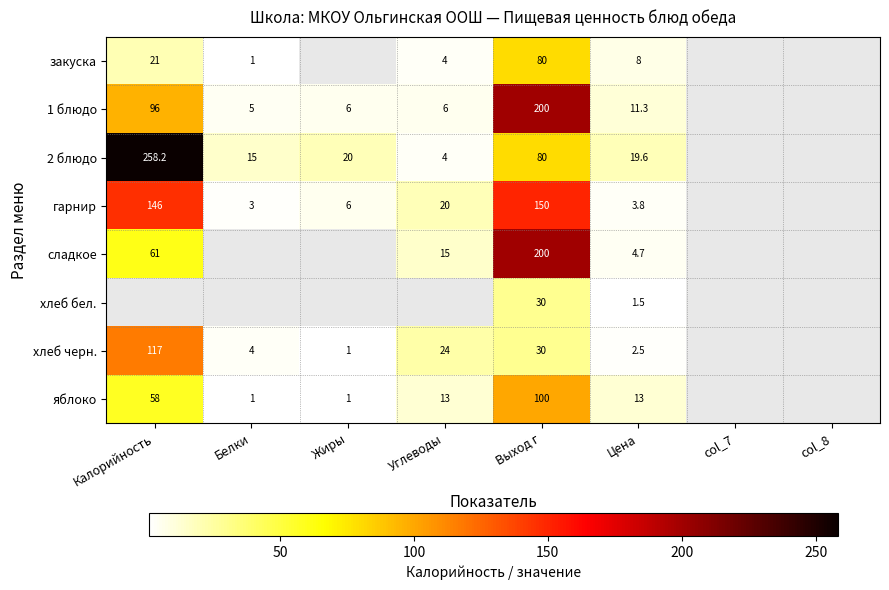

At which category does the chart reach its peak across all series?

Калорийность